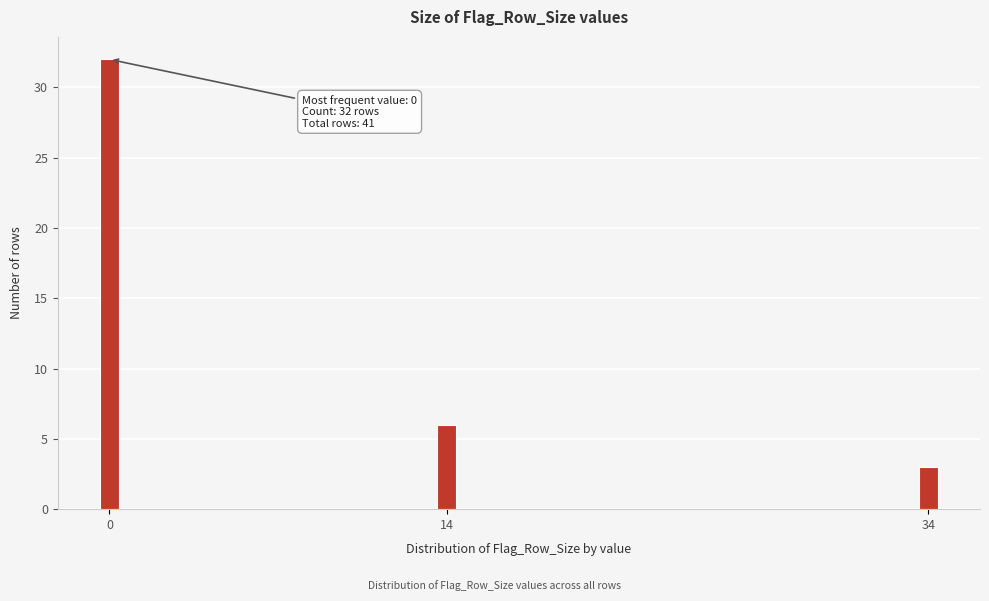

Reading right to left, what are all the values shown in this chart?

3	6	32